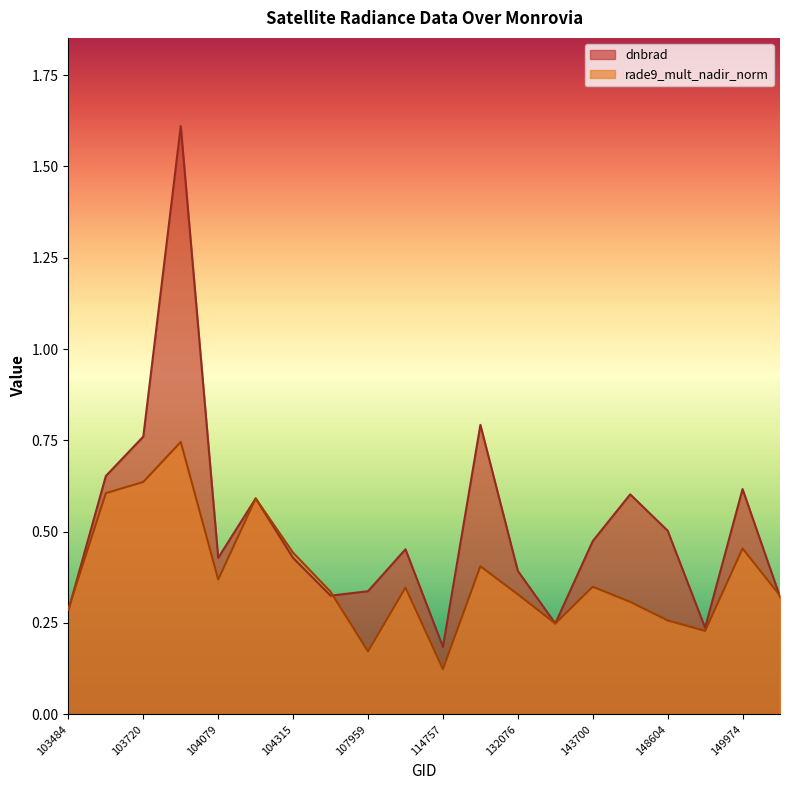

Does the chart display data point markers on the line(s)?

No